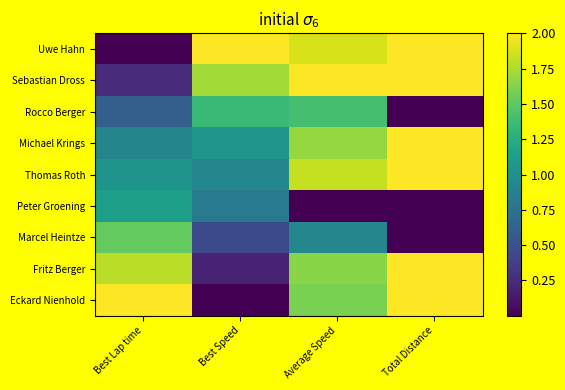

Reading left to right, extract all data points from this chart.

Uwe Hahn: Best Lap time=0.0	Best Speed=2.0	Average Speed=1.9	Total Distance=2.0
Sebastian Dross: Best Lap time=0.3	Best Speed=1.7	Average Speed=2.0	Total Distance=2.0
Rocco Berger: Best Lap time=0.6	Best Speed=1.4	Average Speed=1.4	Total Distance=0.0
Michael Krings: Best Lap time=0.9	Best Speed=1.0	Average Speed=1.7	Total Distance=2.0
Thomas Roth: Best Lap time=1.0	Best Speed=0.9	Average Speed=1.8	Total Distance=2.0
Peter Groening: Best Lap time=1.1	Best Speed=0.8	Average Speed=0.0	Total Distance=0.0
Marcel Heintze: Best Lap time=1.5	Best Speed=0.4	Average Speed=0.9	Total Distance=0.0
Fritz Berger: Best Lap time=1.8	Best Speed=0.2	Average Speed=1.6	Total Distance=2.0
Eckard Nienhold: Best Lap time=2.0	Best Speed=0.0	Average Speed=1.6	Total Distance=2.0